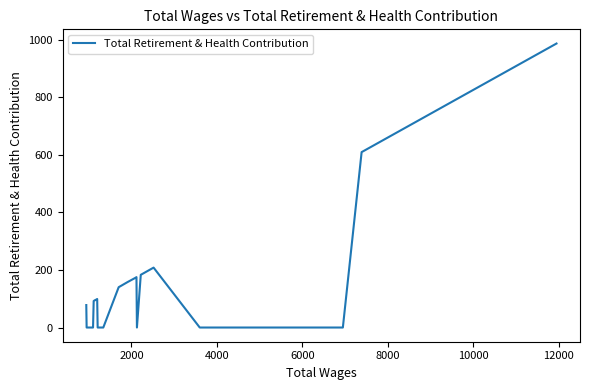

What is the maximum value shown in the chart?

986